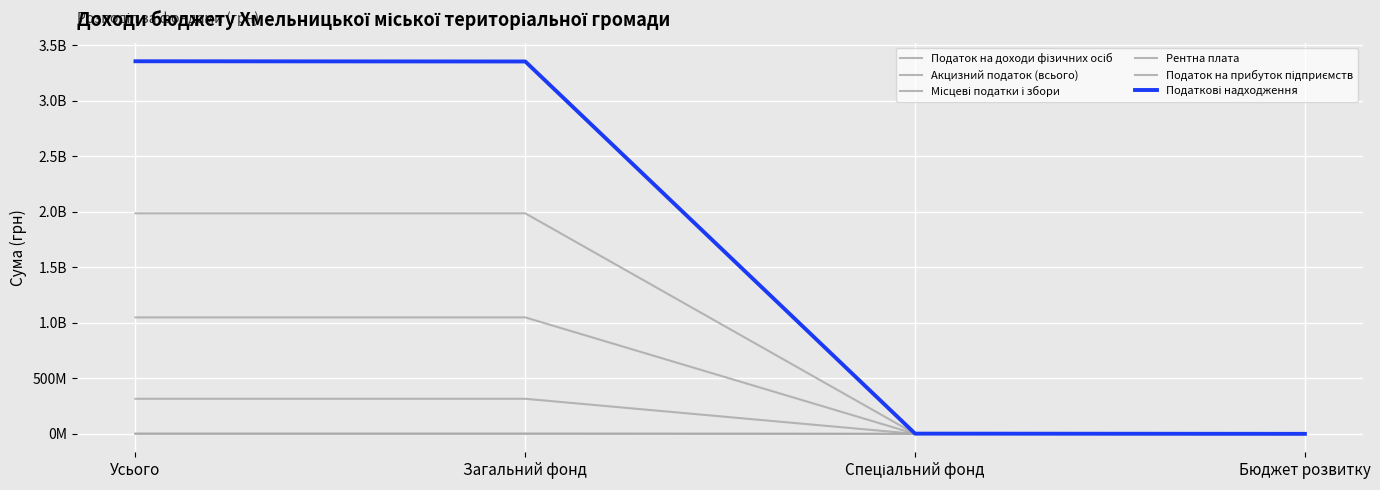

Which series has the largest range (max minus min)?

Податкові надходження